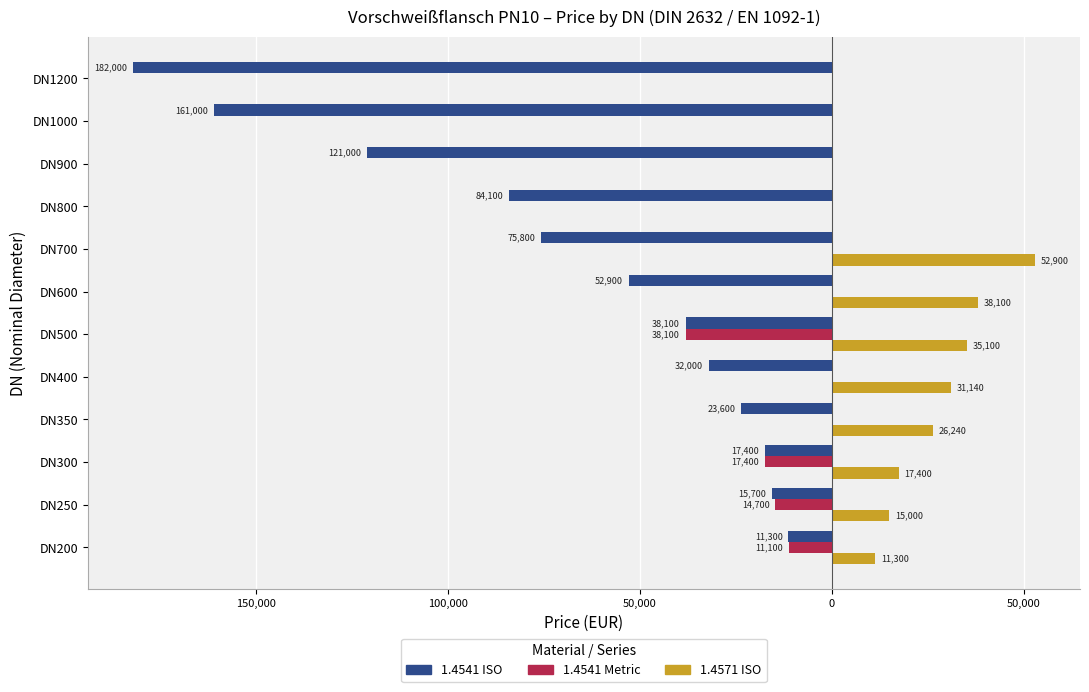

What are all the series names shown in the legend?

1.4541 ISO, 1.4541 Metric, 1.4571 ISO